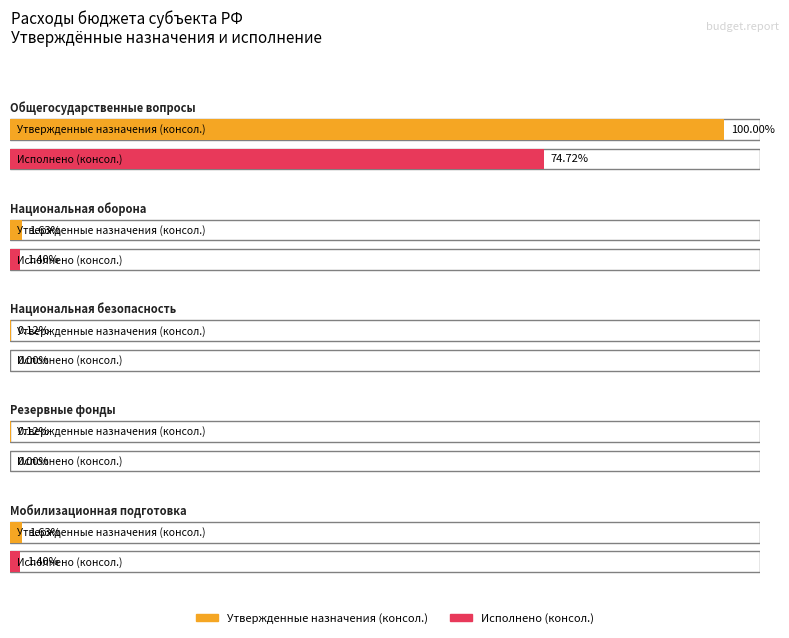

Count the number of data series in this chart.

2